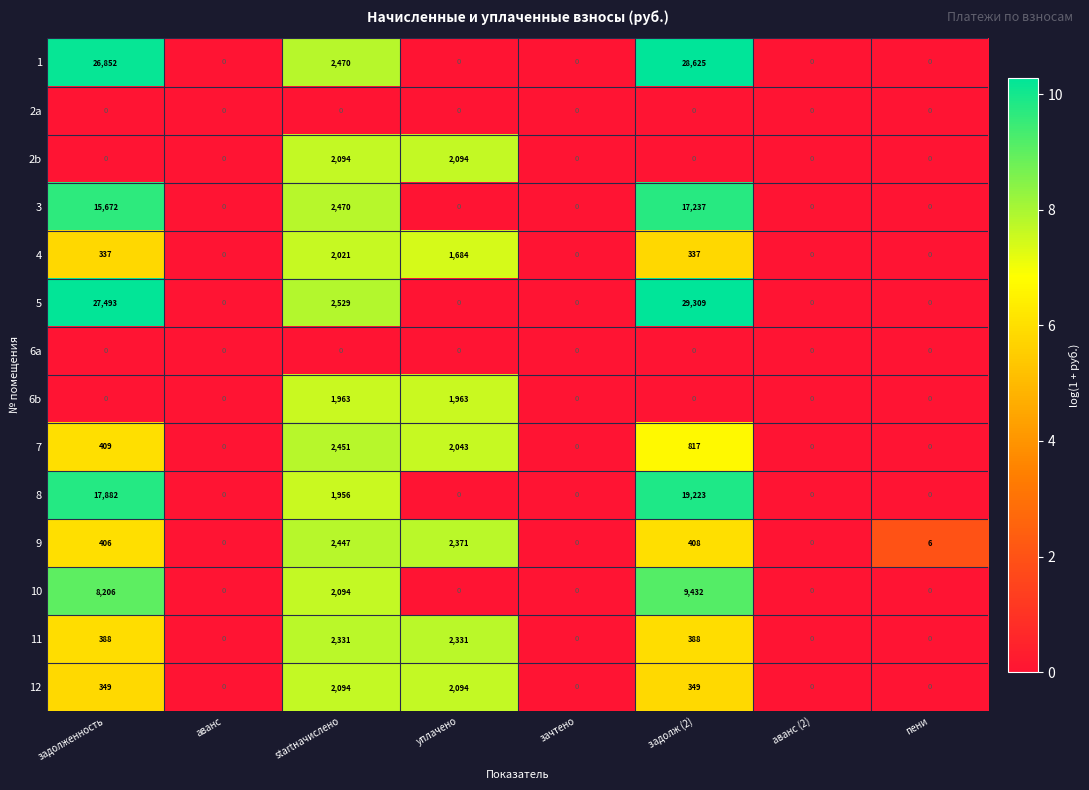

The value of 1 at зачтено is 14646. True or false?

False